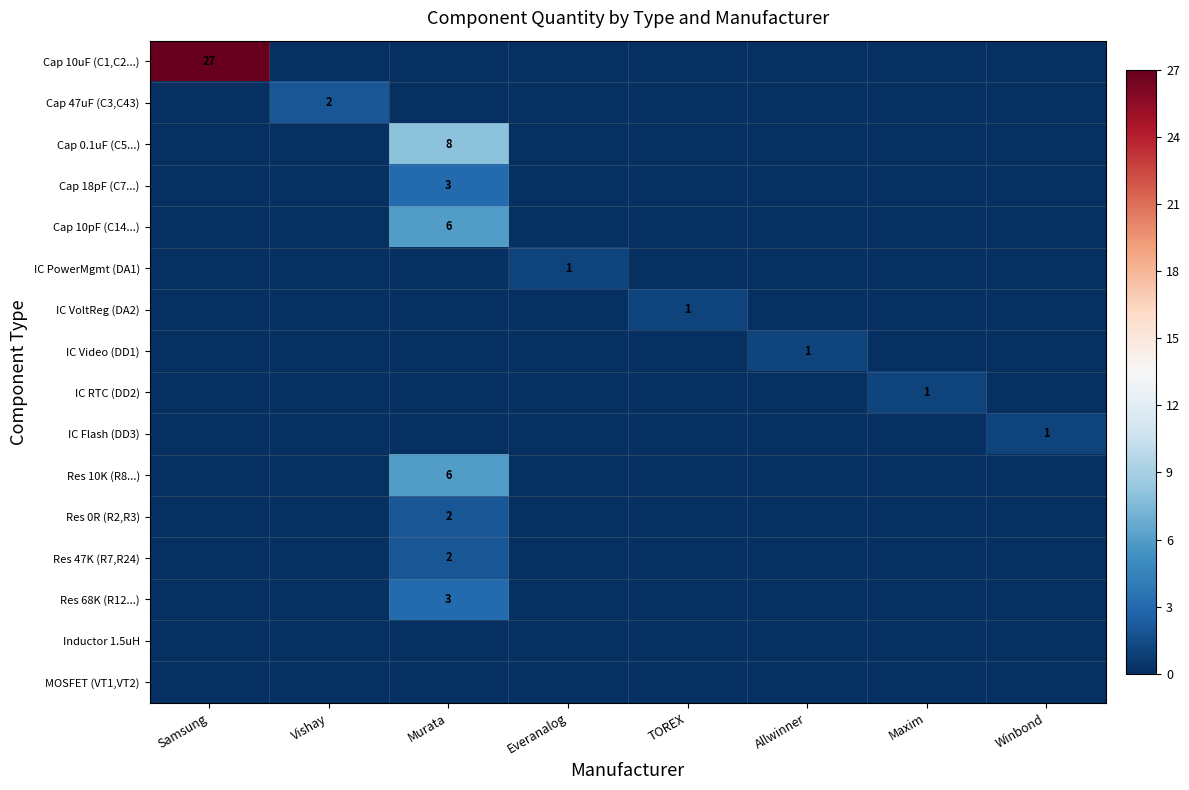

How many categories are shown in the chart?

8